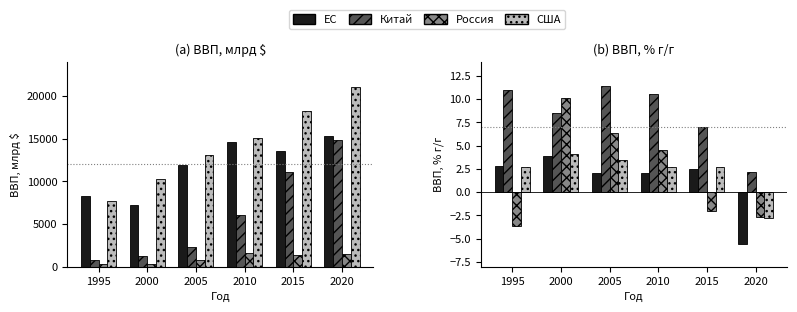

Where does the Китай series first go above 10?

1995